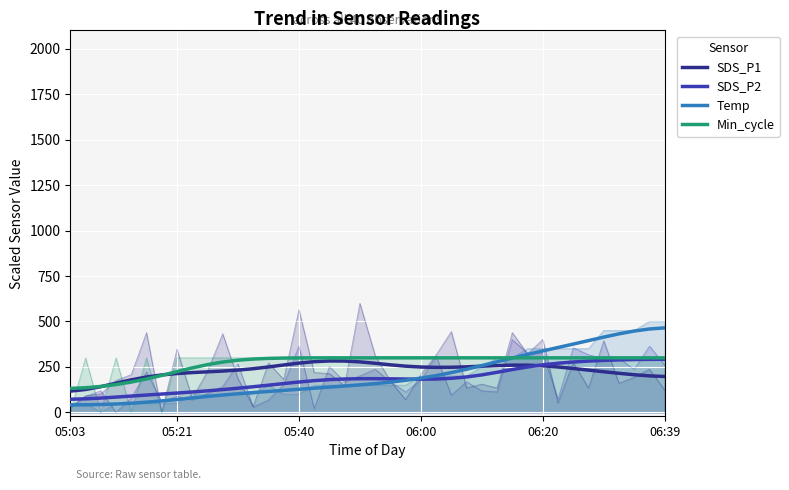

List the series in order of their overall mean, lowest first.

SDS_P2, Temp, SDS_P1, Min_cycle